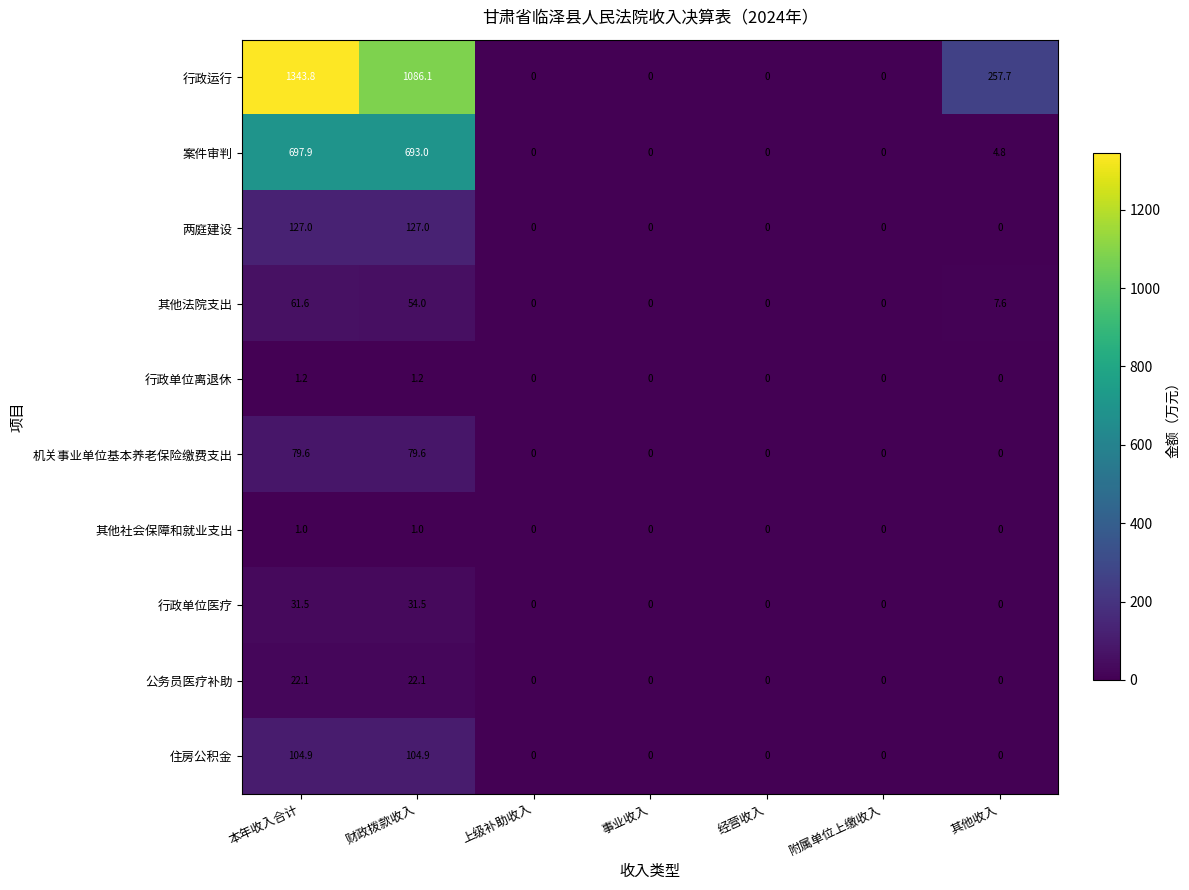

What is the maximum value shown in the chart?

1343.8